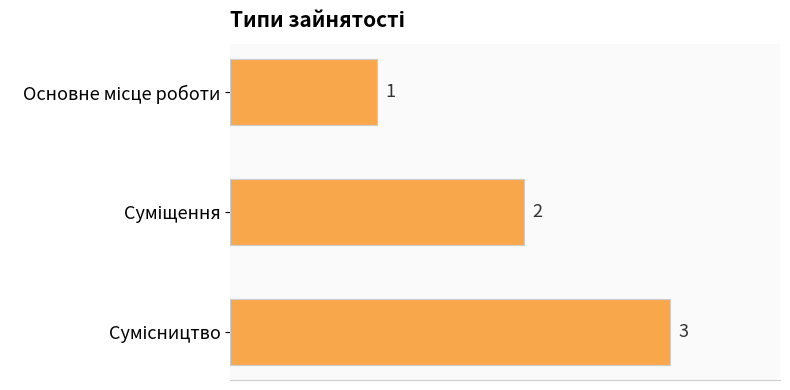

What is the value of the 2nd bar from the top?

2